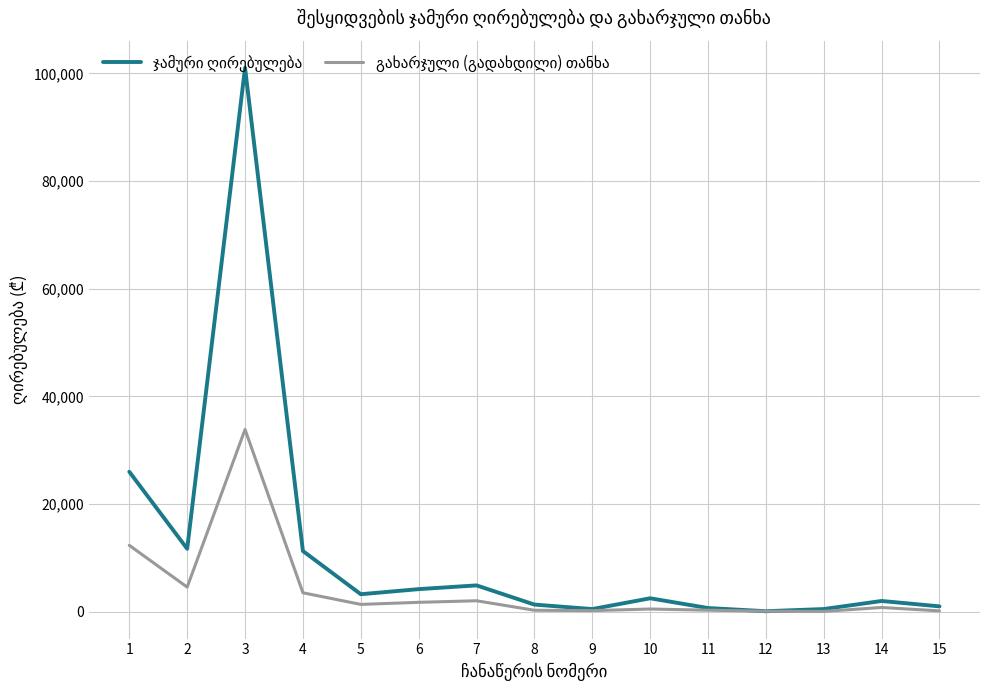

What is the greatest value displayed?

101016.0